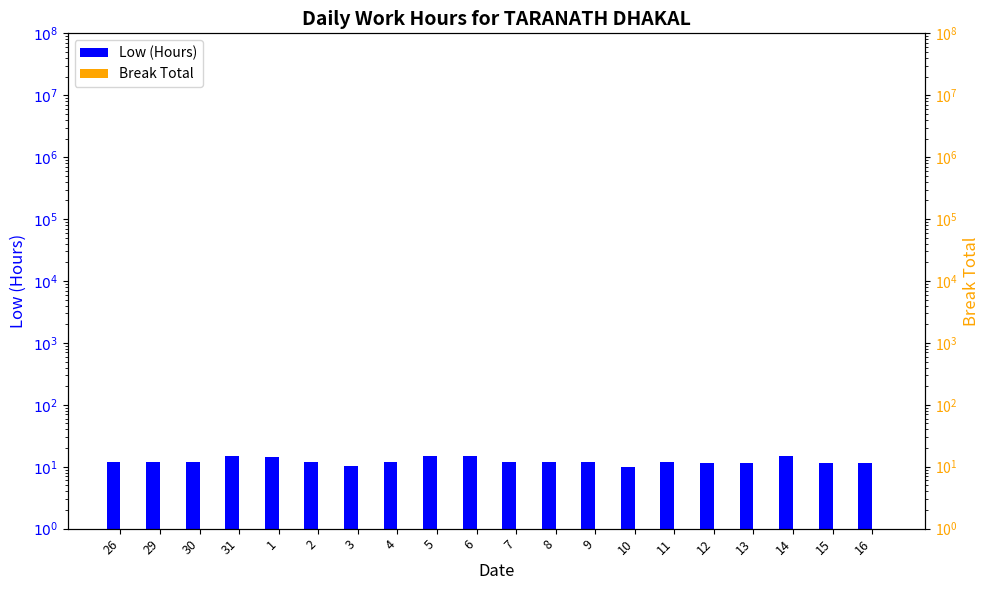

True or false: Break Total has a value of 0.1 at 8.

True